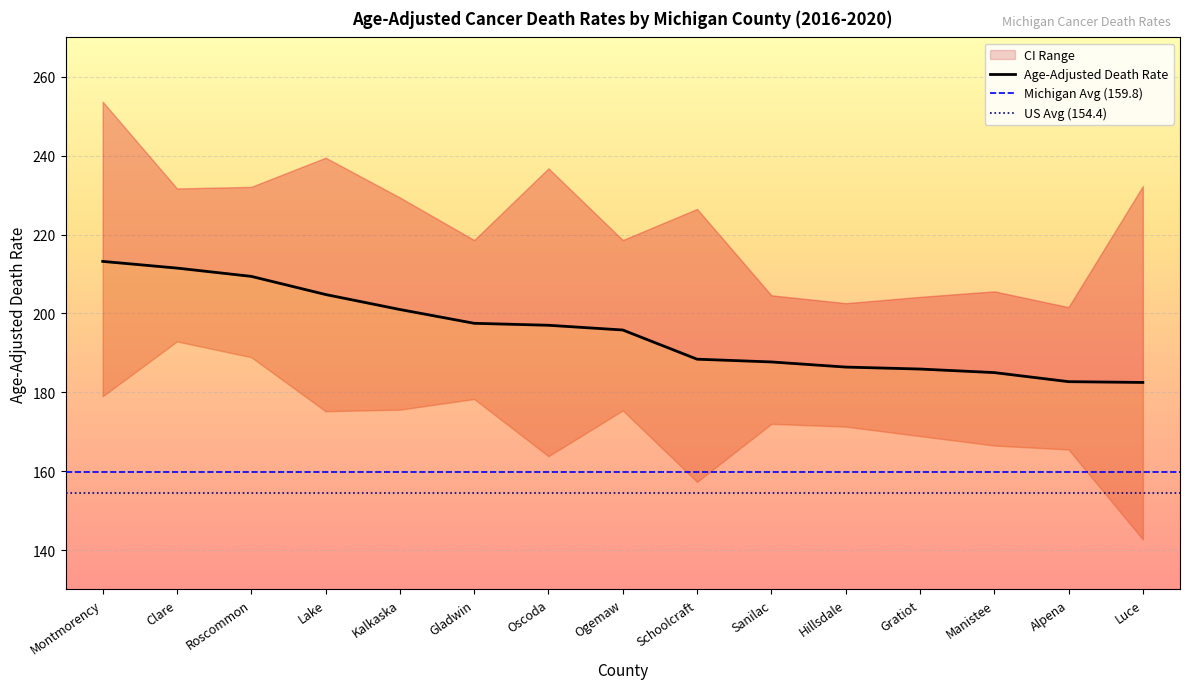

How many values in the Lower CI series exceed 172?

7